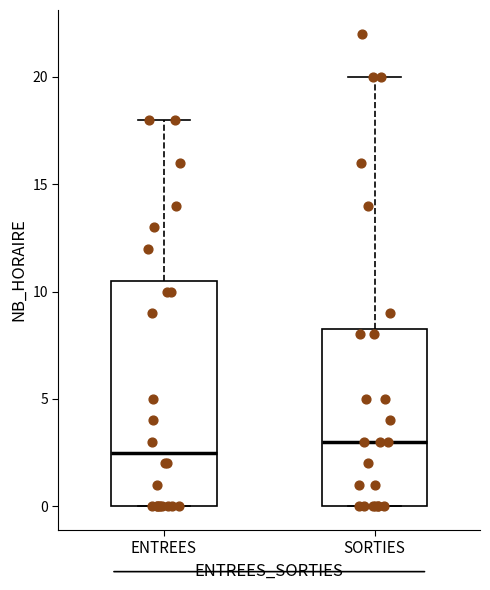

Reading left to right, read every box against the y-axis: the position of its median line, the range the box covers, and the ends of its whiskers. The values are not printed on the chart, so give them approximately, as read against the axis.

ENTREES: median 2.5, box 0.0 to 10.5, whiskers 0.0 to 18.0
SORTIES: median 3.0, box 0.0 to 8.5, whiskers 0.0 to 20.0